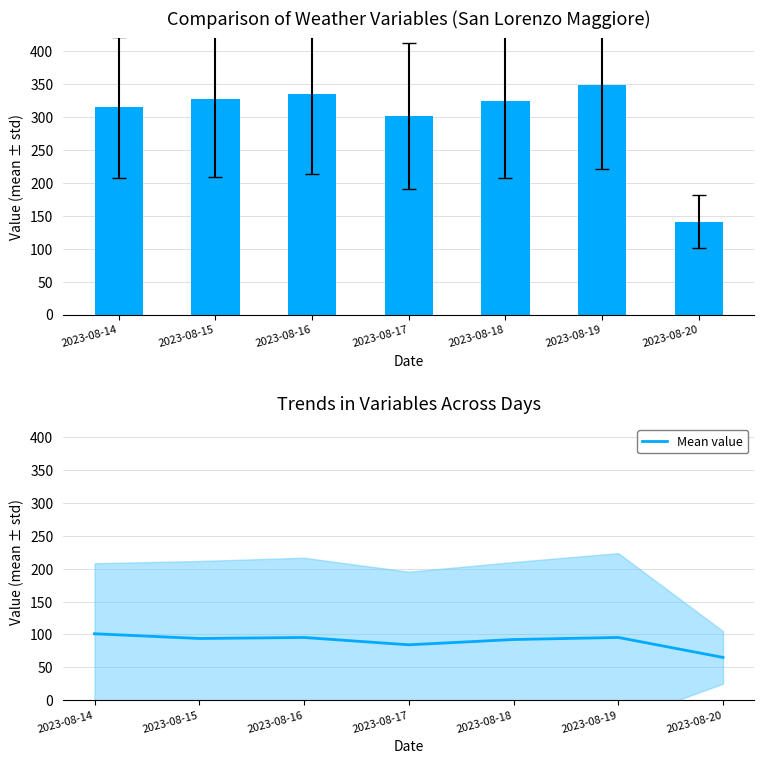

Rank the series at 2023-08-17 from highest to lowest value.

Dir. Vento Max (°N), Mean value